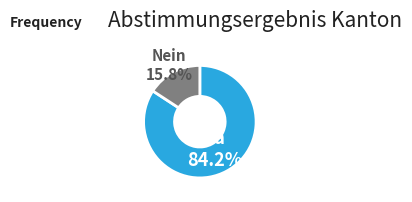

Which slice represents more than half of the pie?

Ja